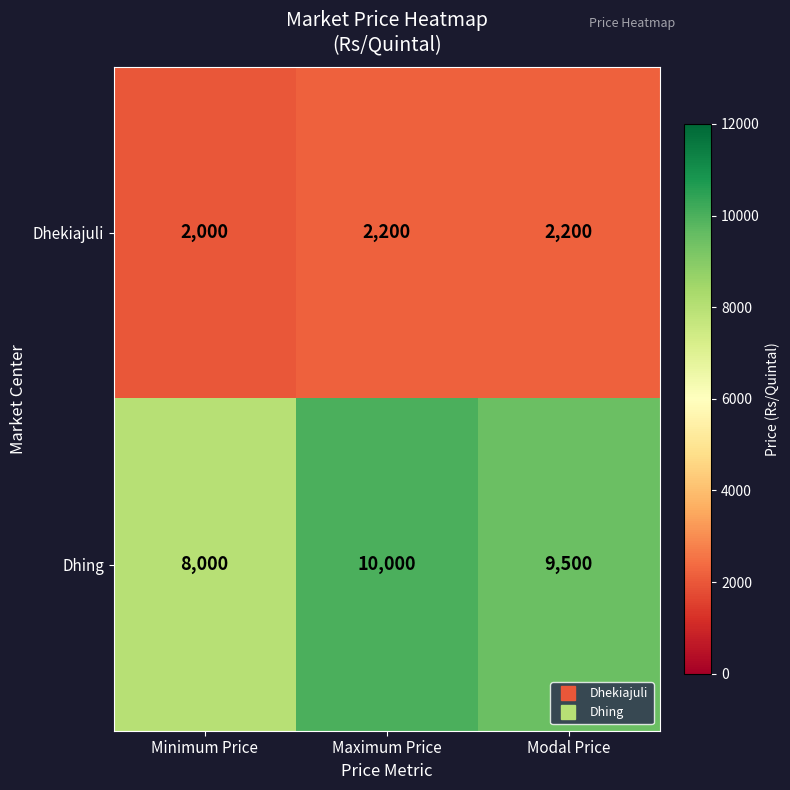

What is the total value across all series at Maximum Price?

12200